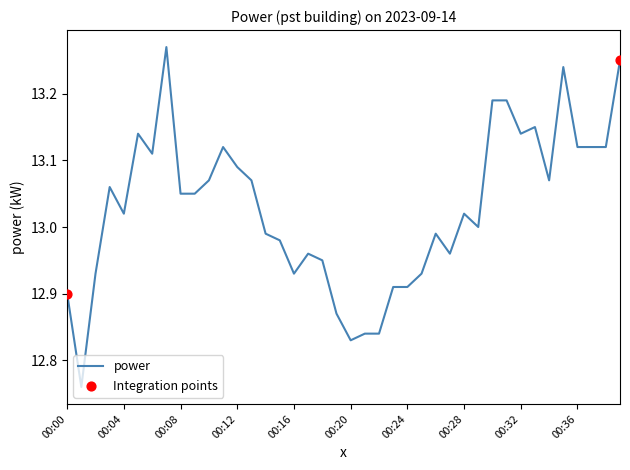

What is the difference between the maximum and minimum values?

0.5